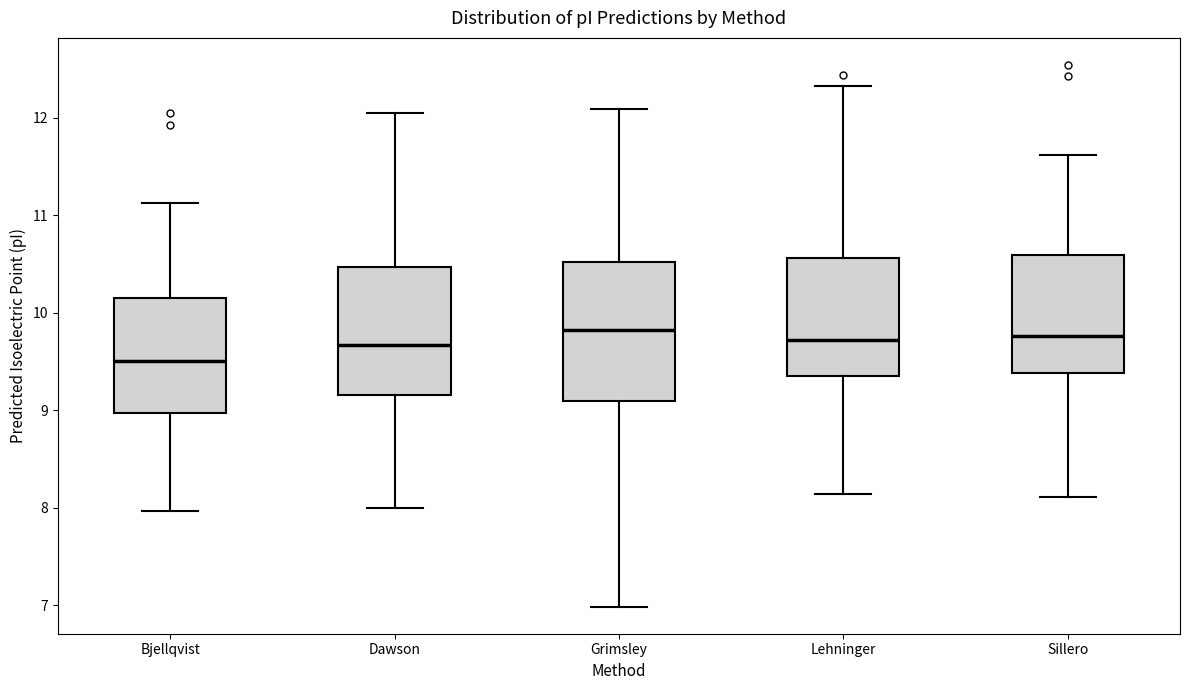

Where does the upper whisker of the box for Sillero end on the y-axis? The values are not printed on the chart, so give them approximately, as read against the axis.

11.6